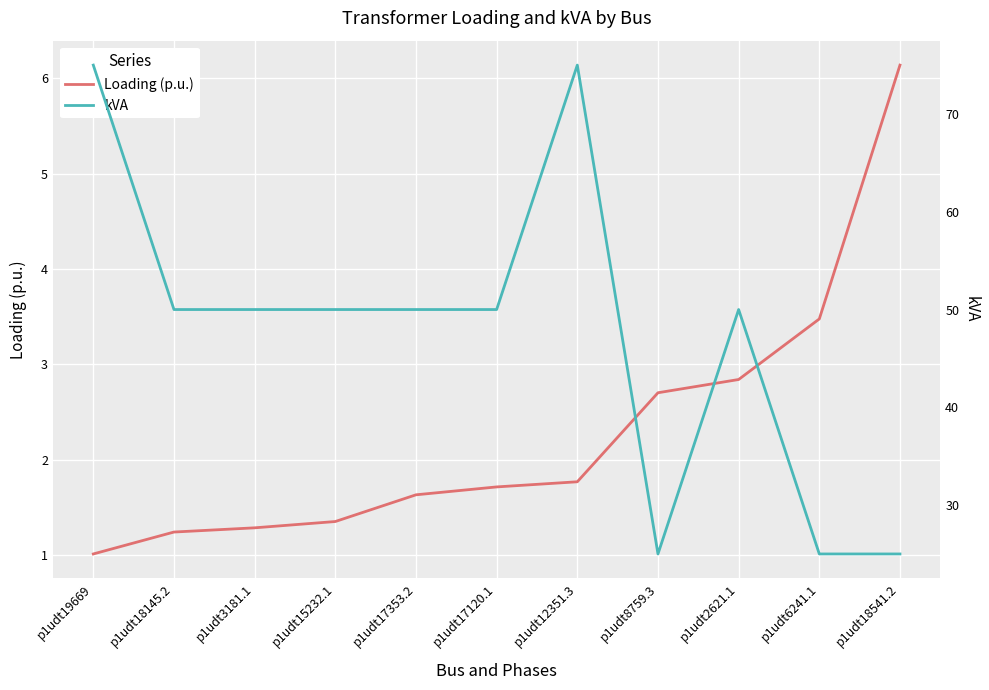

The value of Loading (p.u.) at p1udt17353.2 is 2.8. True or false?

False